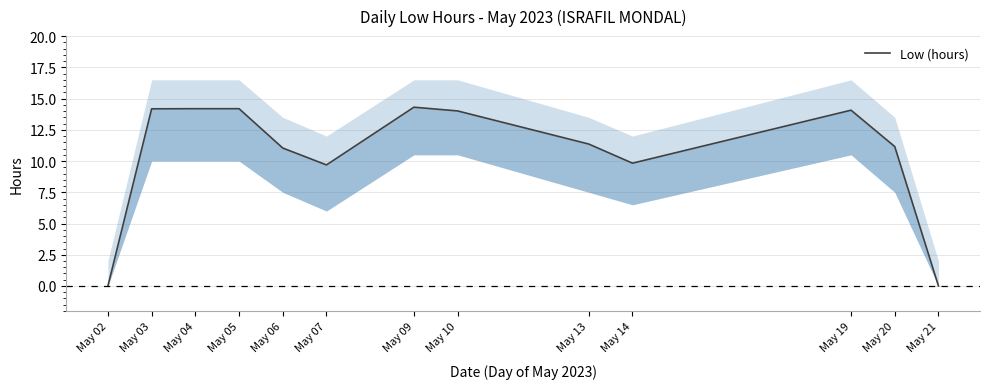

What is the value of the 11th point from the left?

14.1